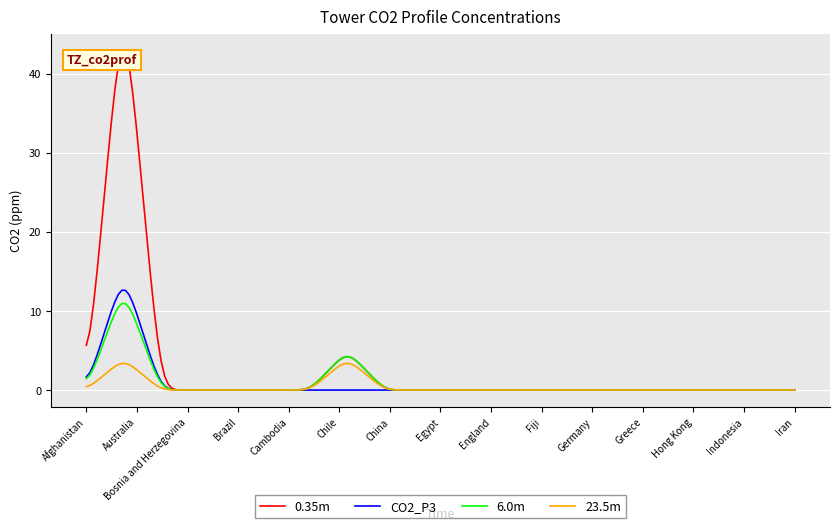

Which series has the largest total across all categories?

0.35m